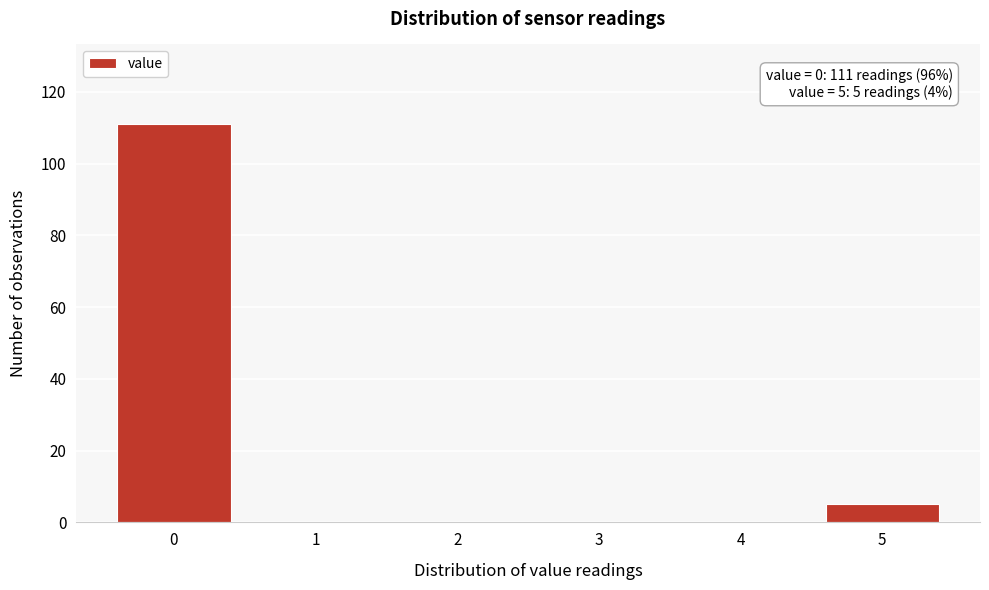

Over which range of the x-axis is the bar tallest?

-0.5 to 0.5